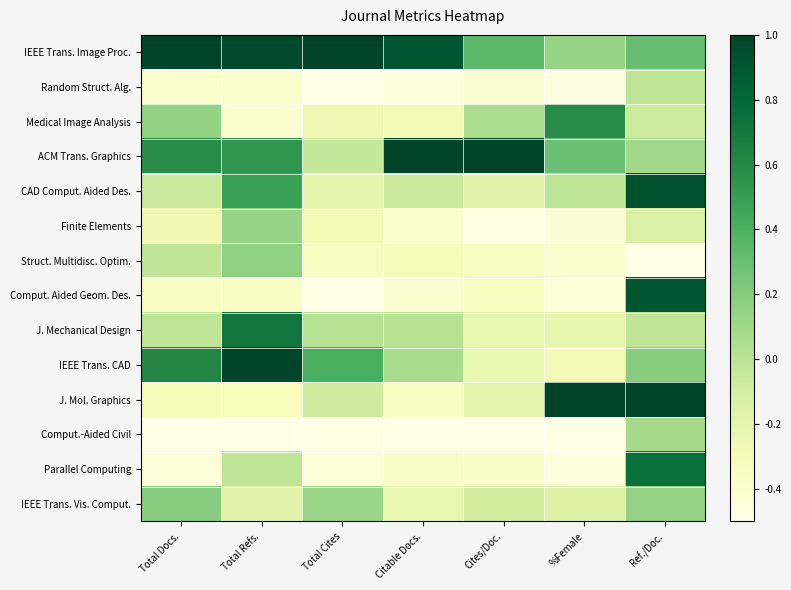

Reading left to right, what are all the values shown in this chart?

IEEE Trans. Image Proc.: Total Docs.=1.0	Total Refs.=1.0	Total Cites=1.0	Citable Docs.=0.9	Cites/Doc.=0.3	%Female=0.1	Ref./Doc.=0.3
Random Struct. Alg.: Total Docs.=-0.4	Total Refs.=-0.4	Total Cites=-0.5	Citable Docs.=-0.5	Cites/Doc.=-0.4	%Female=-0.5	Ref./Doc.=-0.0
Medical Image Analysis: Total Docs.=0.2	Total Refs.=-0.4	Total Cites=-0.3	Citable Docs.=-0.3	Cites/Doc.=0.1	%Female=0.6	Ref./Doc.=-0.1
ACM Trans. Graphics: Total Docs.=0.6	Total Refs.=0.5	Total Cites=-0.0	Citable Docs.=1.0	Cites/Doc.=1.0	%Female=0.3	Ref./Doc.=0.1
CAD Comput. Aided Des.: Total Docs.=-0.1	Total Refs.=0.5	Total Cites=-0.2	Citable Docs.=-0.1	Cites/Doc.=-0.2	%Female=-0.0	Ref./Doc.=0.9
Finite Elements: Total Docs.=-0.3	Total Refs.=0.1	Total Cites=-0.3	Citable Docs.=-0.4	Cites/Doc.=-0.5	%Female=-0.4	Ref./Doc.=-0.1
Struct. Multidisc. Optim.: Total Docs.=-0.0	Total Refs.=0.2	Total Cites=-0.3	Citable Docs.=-0.3	Cites/Doc.=-0.4	%Female=-0.4	Ref./Doc.=-0.5
Comput. Aided Geom. Des.: Total Docs.=-0.3	Total Refs.=-0.4	Total Cites=-0.5	Citable Docs.=-0.4	Cites/Doc.=-0.3	%Female=-0.4	Ref./Doc.=0.9
J. Mechanical Design: Total Docs.=-0.0	Total Refs.=0.7	Total Cites=0.0	Citable Docs.=0.0	Cites/Doc.=-0.2	%Female=-0.2	Ref./Doc.=-0.0
IEEE Trans. CAD: Total Docs.=0.6	Total Refs.=1.0	Total Cites=0.4	Citable Docs.=0.1	Cites/Doc.=-0.2	%Female=-0.3	Ref./Doc.=0.2
J. Mol. Graphics: Total Docs.=-0.3	Total Refs.=-0.3	Total Cites=-0.1	Citable Docs.=-0.3	Cites/Doc.=-0.2	%Female=1.0	Ref./Doc.=1.0
Comput.-Aided Civil: Total Docs.=-0.5	Total Refs.=-0.5	Total Cites=-0.5	Citable Docs.=-0.5	Cites/Doc.=-0.5	%Female=-0.5	Ref./Doc.=0.1
Parallel Computing: Total Docs.=-0.4	Total Refs.=-0.0	Total Cites=-0.4	Citable Docs.=-0.4	Cites/Doc.=-0.4	%Female=-0.5	Ref./Doc.=0.8
IEEE Trans. Vis. Comput.: Total Docs.=0.2	Total Refs.=-0.2	Total Cites=0.1	Citable Docs.=-0.2	Cites/Doc.=-0.1	%Female=-0.2	Ref./Doc.=0.1